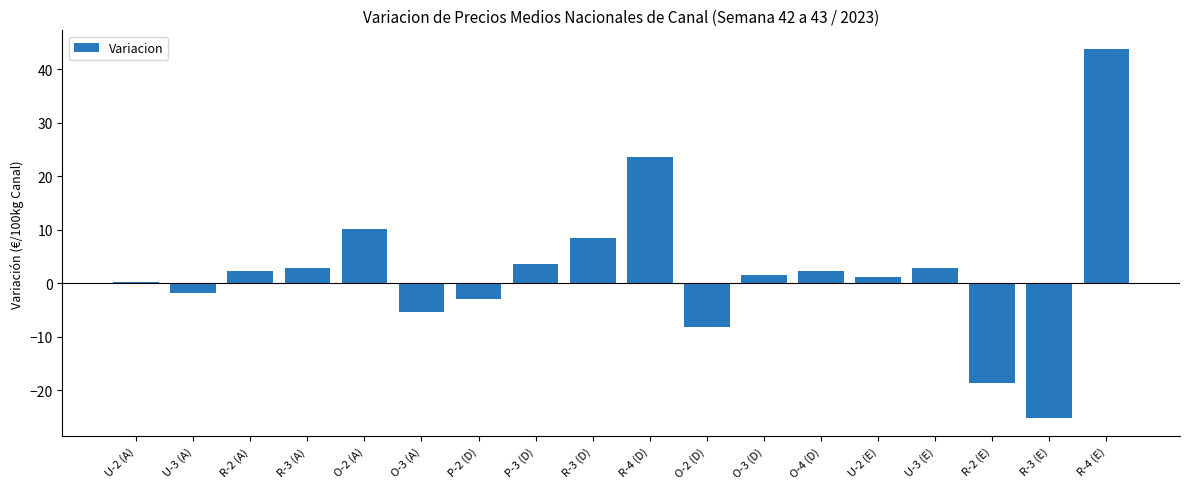

What is the greatest value displayed?

43.8